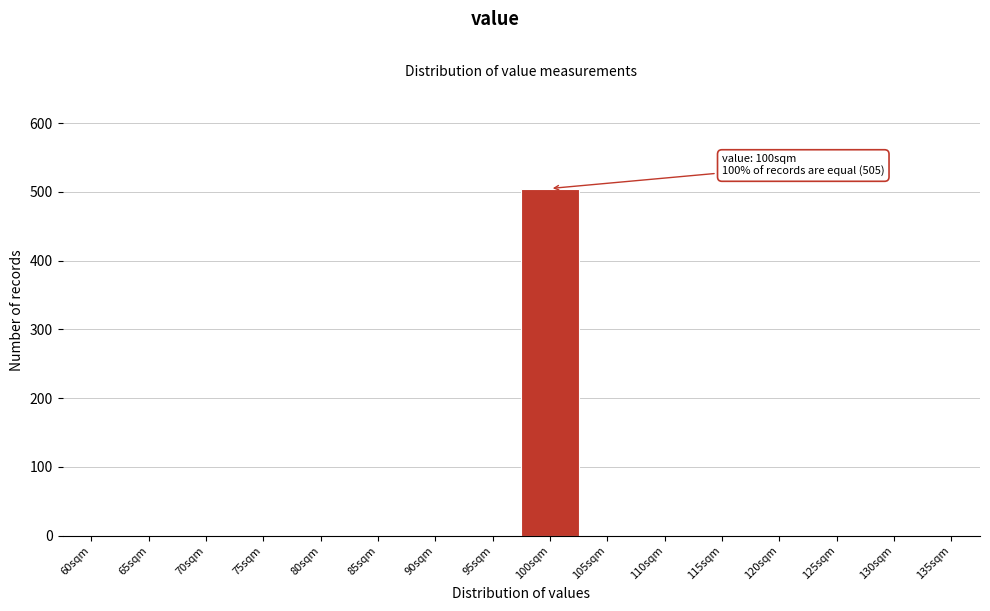

Reading left to right, extract all data points from this chart.

60sqm=0	65sqm=0	70sqm=0	75sqm=0	80sqm=0	85sqm=0	90sqm=0	95sqm=0	100sqm=505	105sqm=0	110sqm=0	115sqm=0	120sqm=0	125sqm=0	130sqm=0	135sqm=0